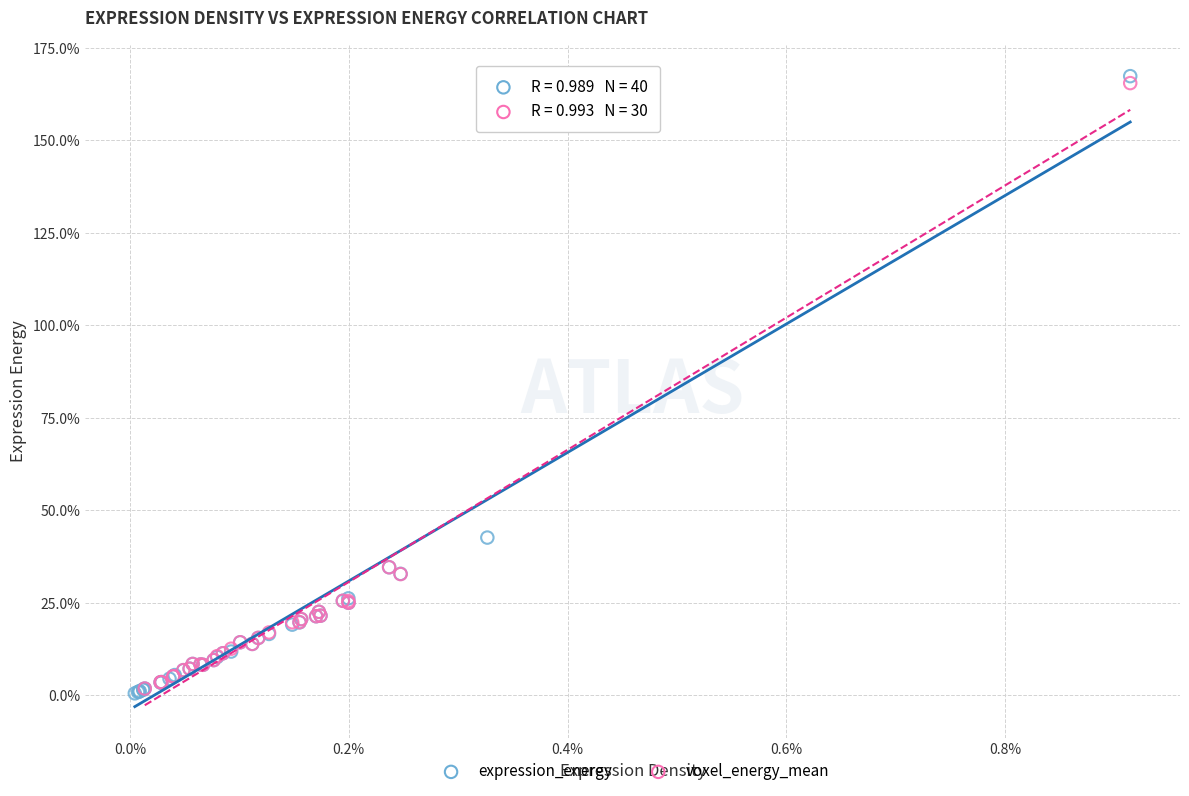

What are all the series names shown in the legend?

expression_energy, voxel_energy_mean